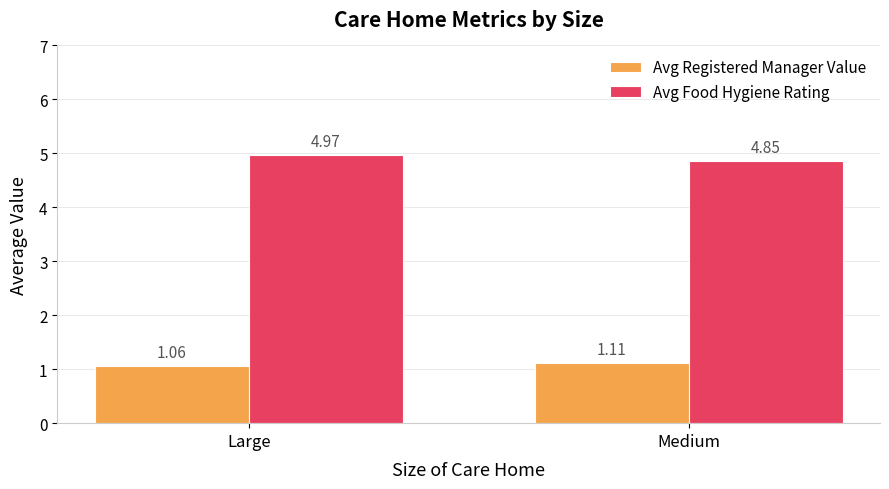

Are the bars horizontal?

No